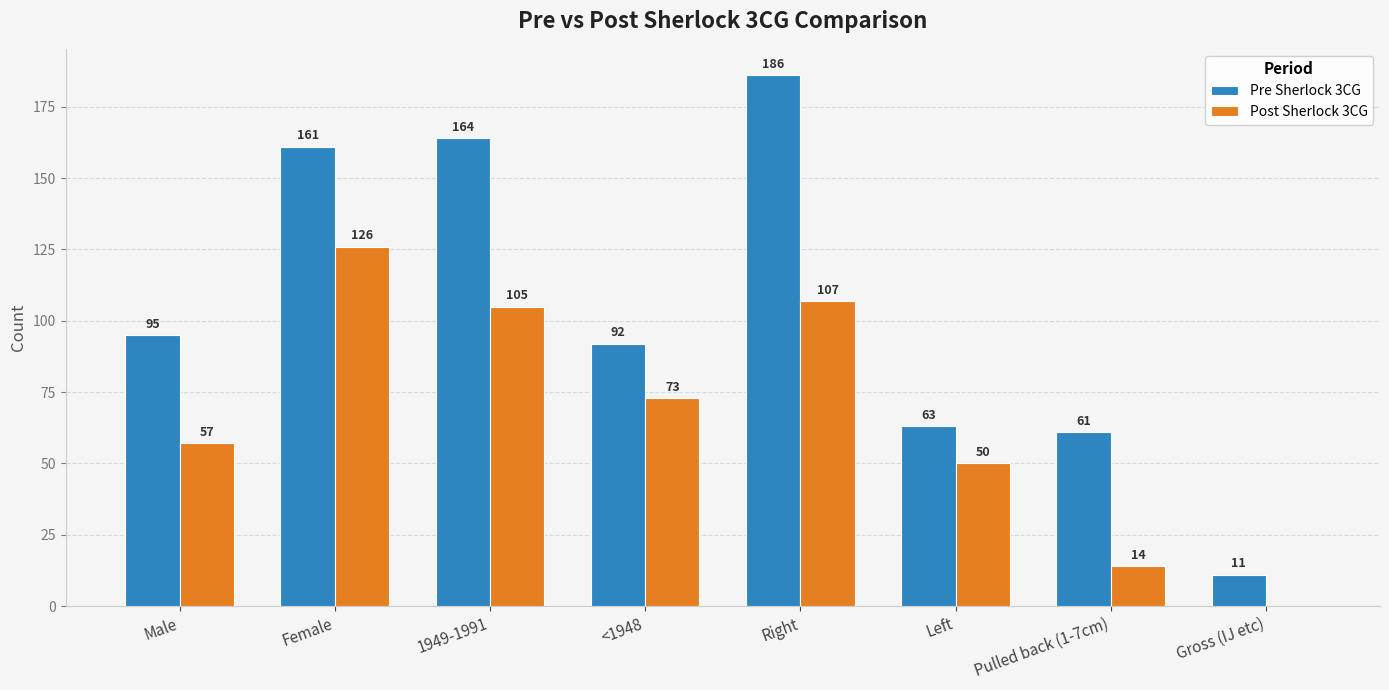

What is the sum of all Post Sherlock 3CG values?

532